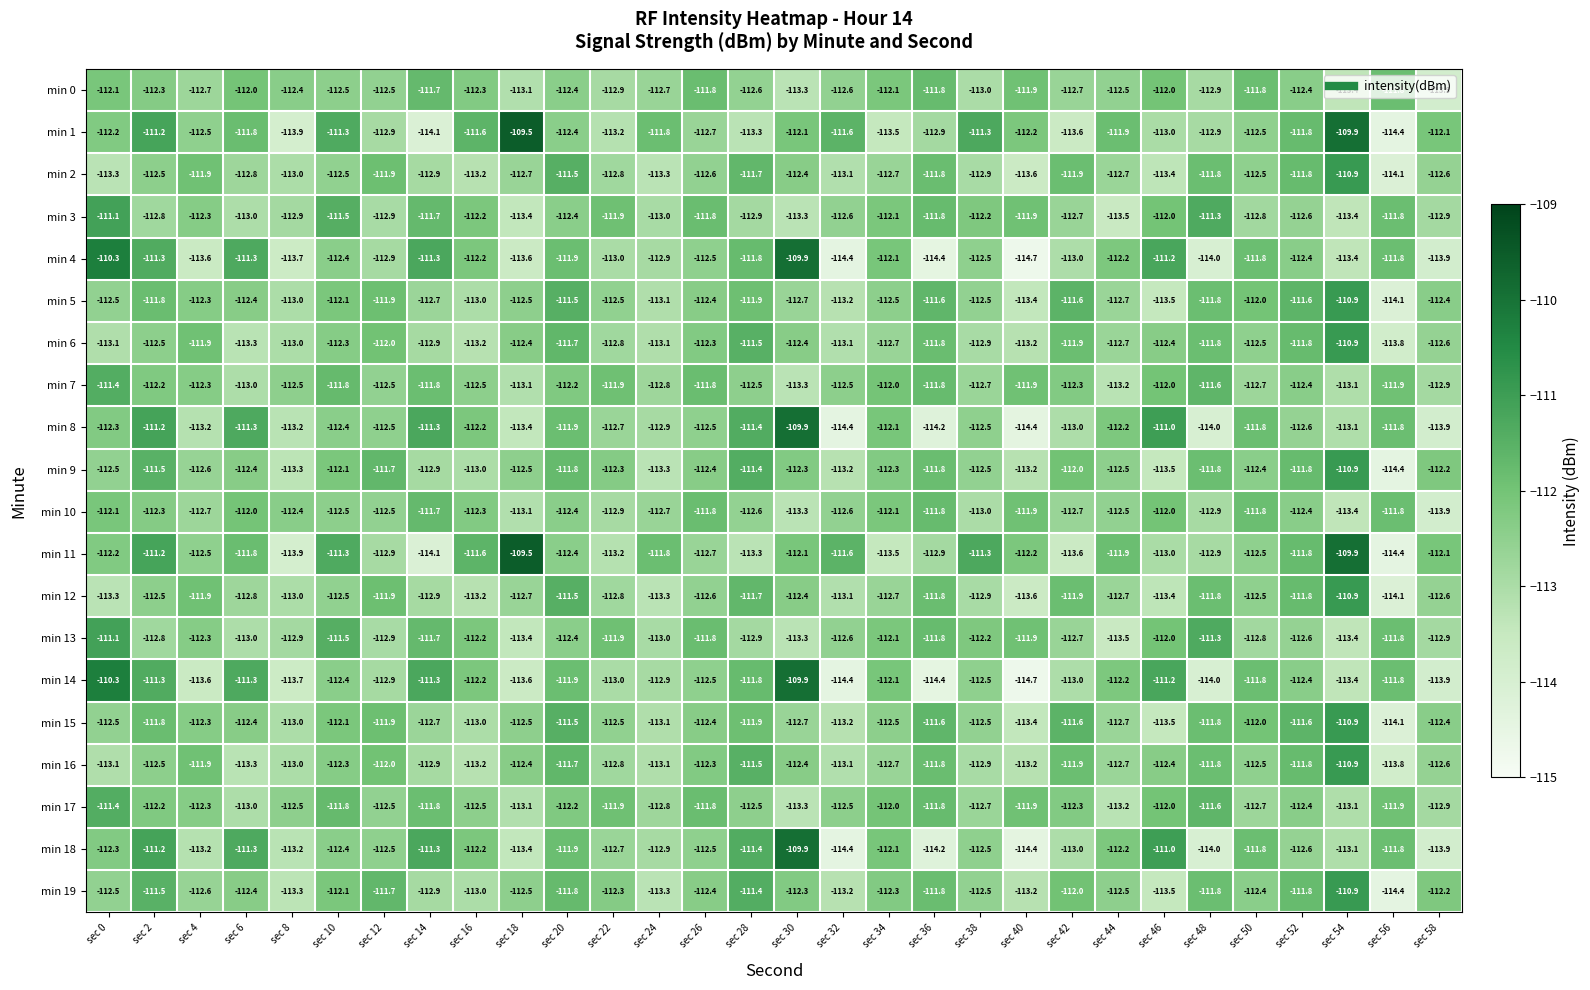

What is the minimum value shown in the chart?

-114.7